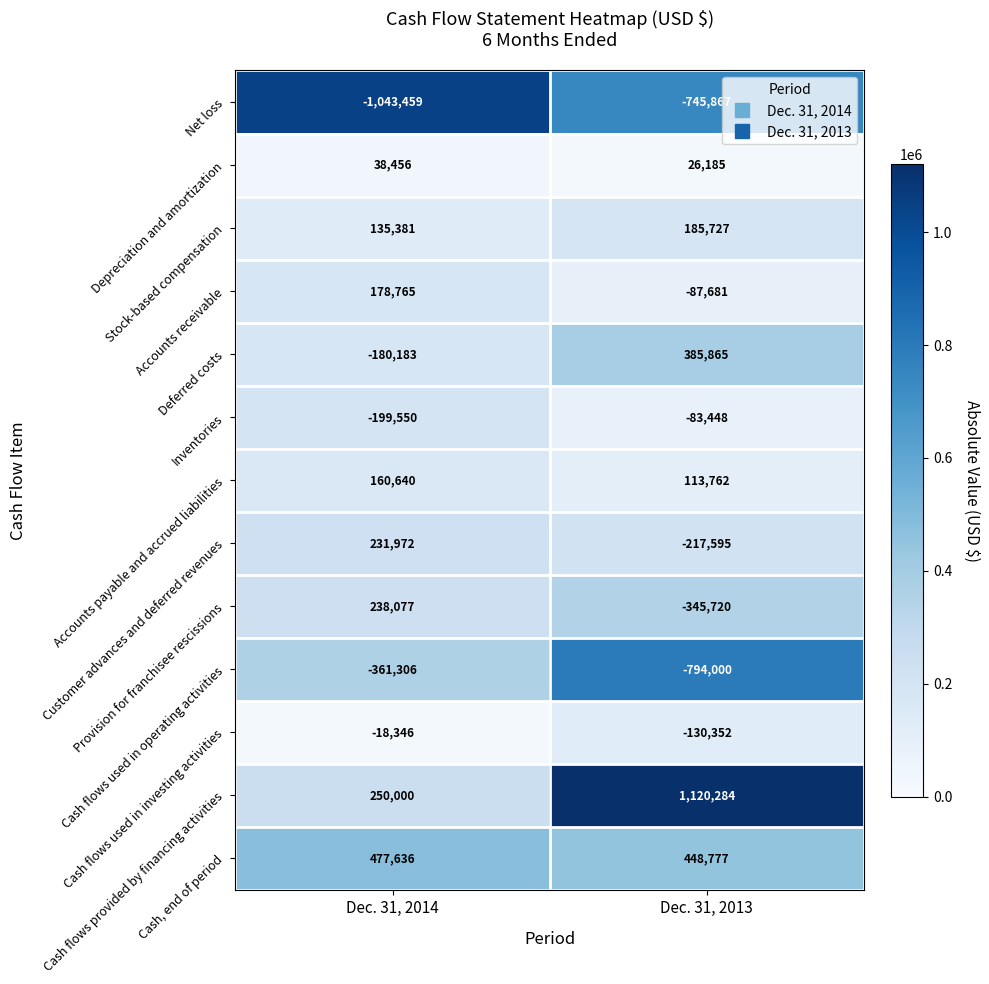

At how many categories does at least one series exceed 516023?

1